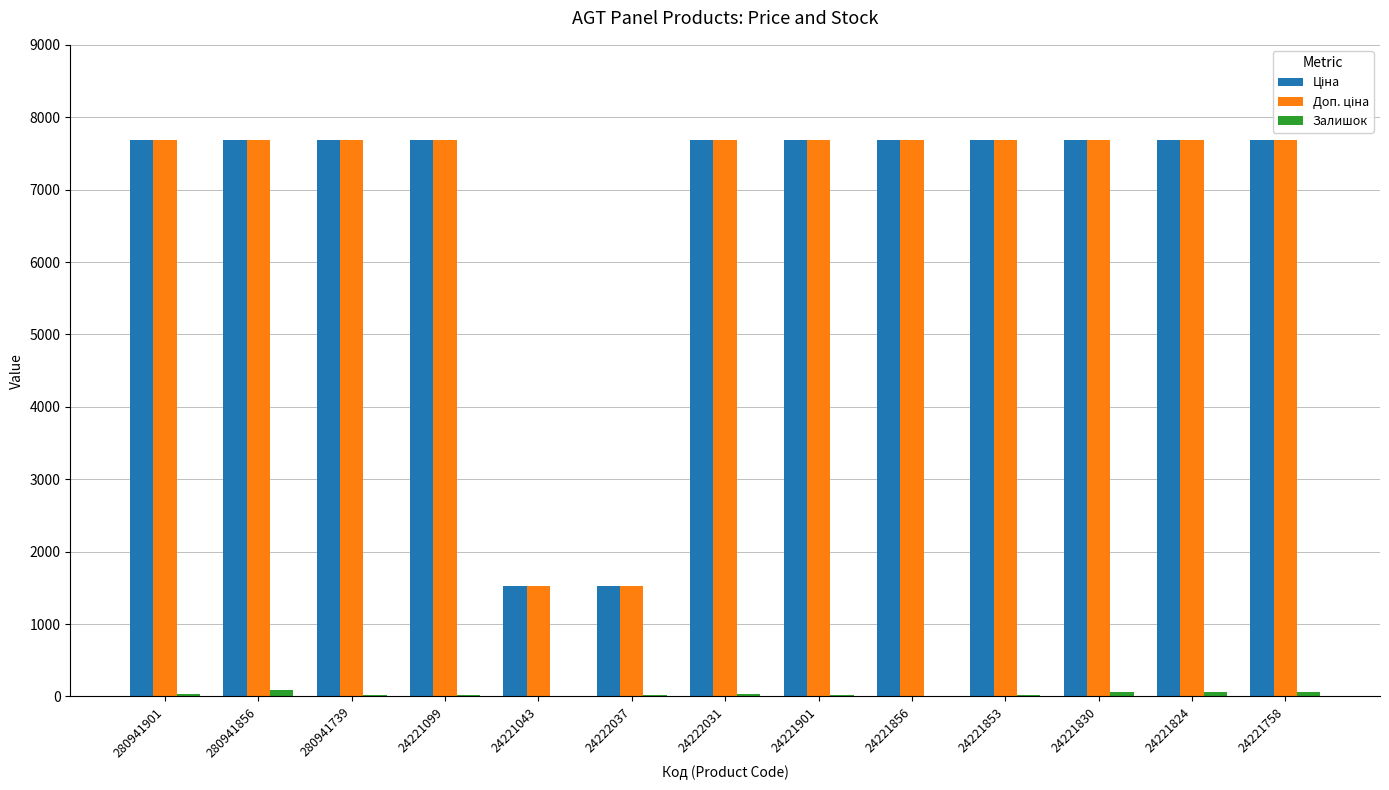

Count the number of categories in the chart.

13